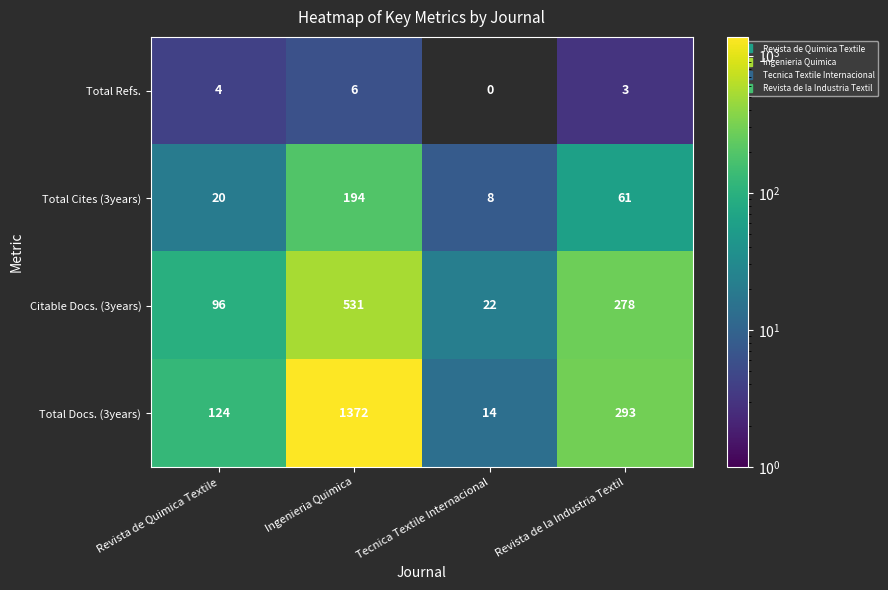

What is the spread (max minus min) of values at Tecnica Textile Internacional?

22